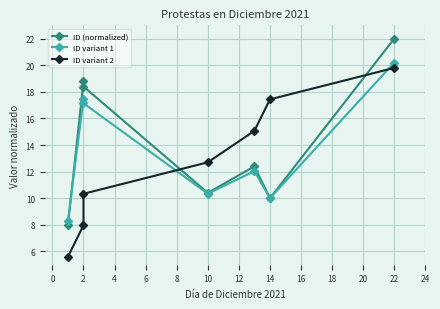

What is the average value of the ID (normalized) series?

14.3